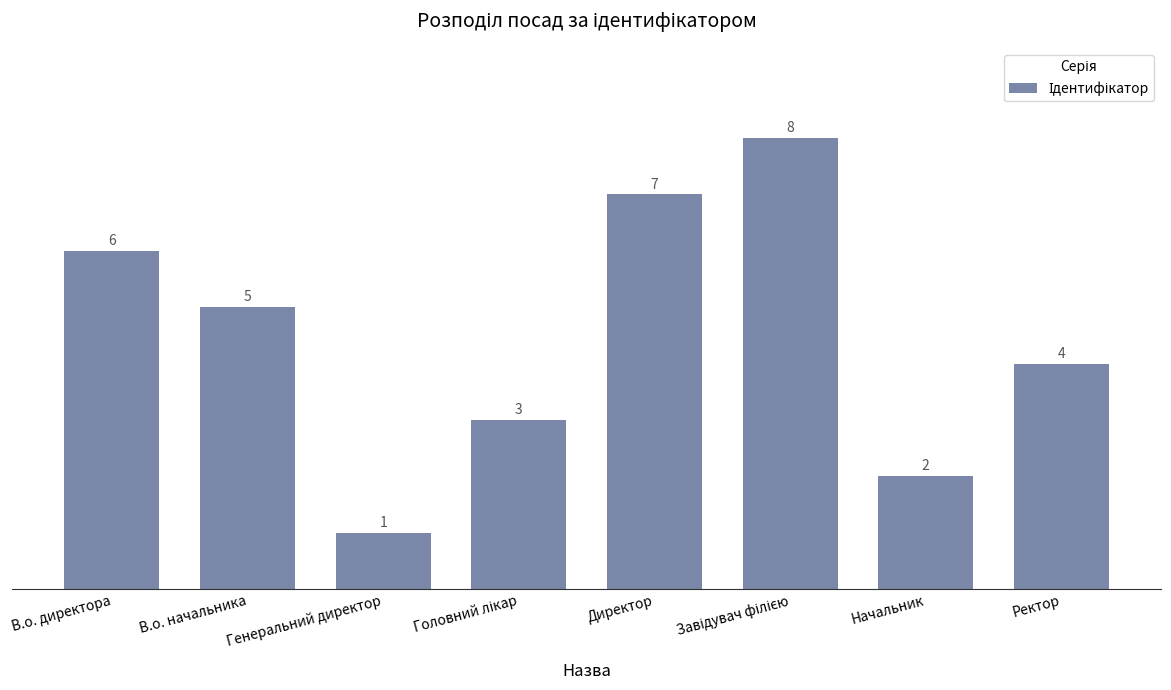

What is the change in value from В.о. директора to Директор?

+1